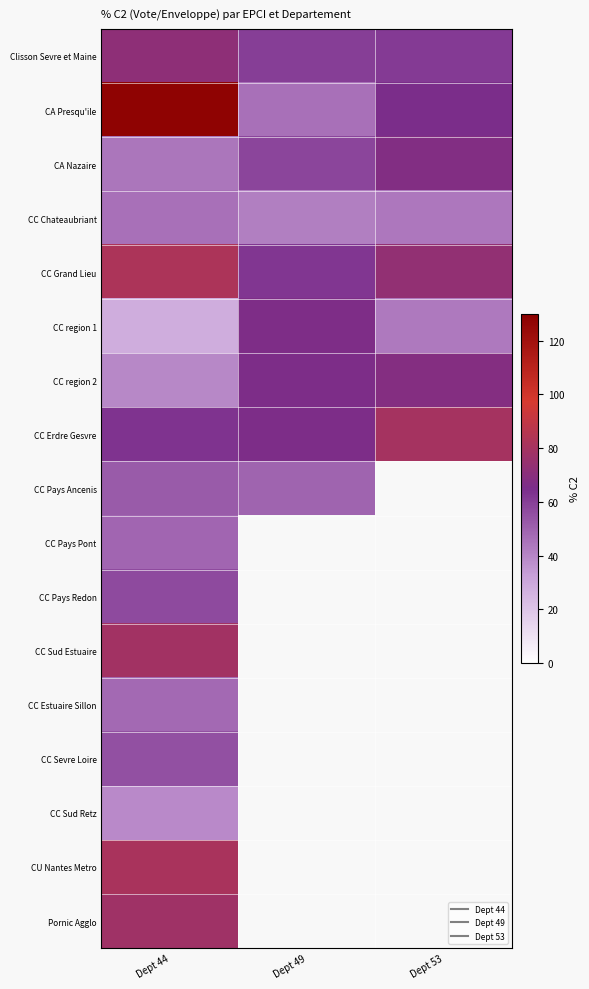

List the series in order of their peak value, lowest first.

CC Sud Retz, CC Chateaubriant, CC Estuaire Sillon, CC Pays Pont, CC Pays Ancenis, CC Sevre Loire, CC Pays Redon, CC region 1, CA Nazaire, CC region 2, Clisson Sevre et Maine, Pornic Agglo, CC Sud Estuaire, CC Erdre Gesvre, CU Nantes Metro, CC Grand Lieu, CA Presqu'ile